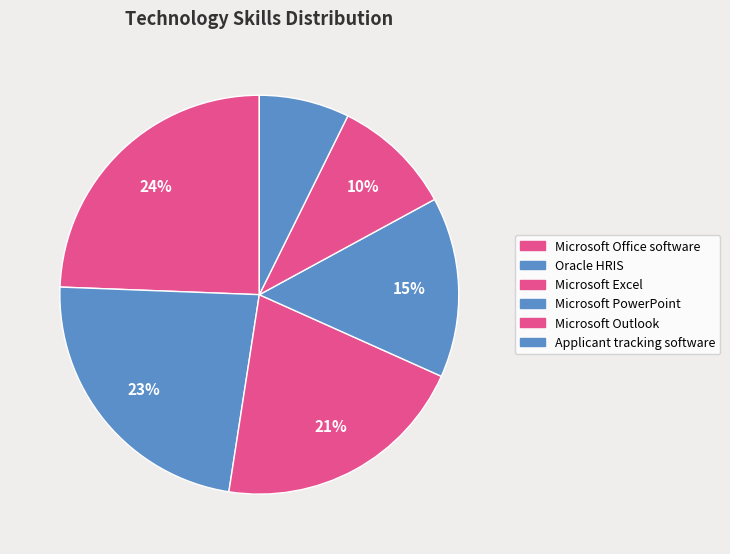

Which has a higher value, Oracle HRIS or Microsoft Outlook?

Oracle HRIS